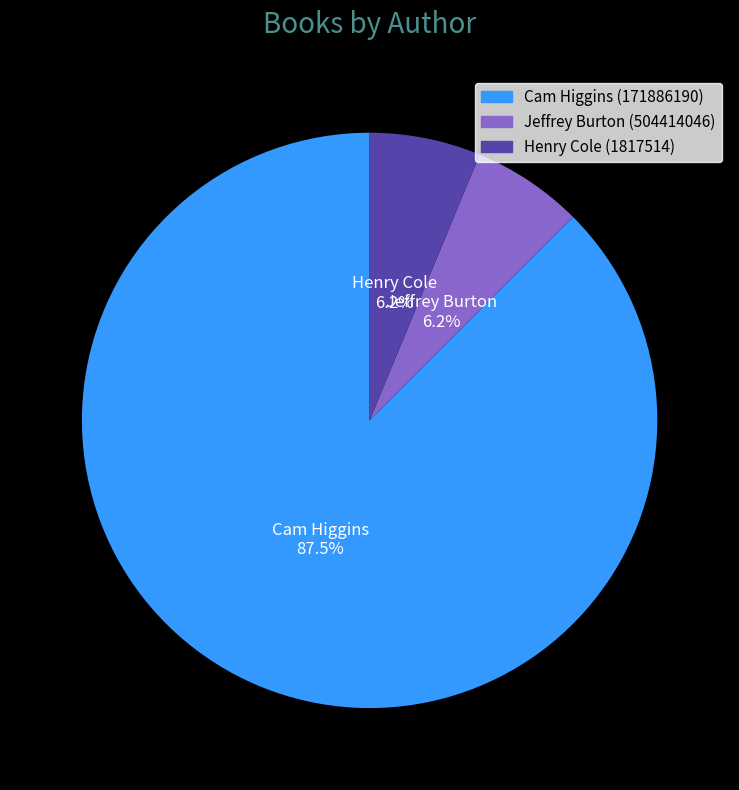

What percentage is the Jeffrey Burton (504414046) slice, to the nearest percent?

6%